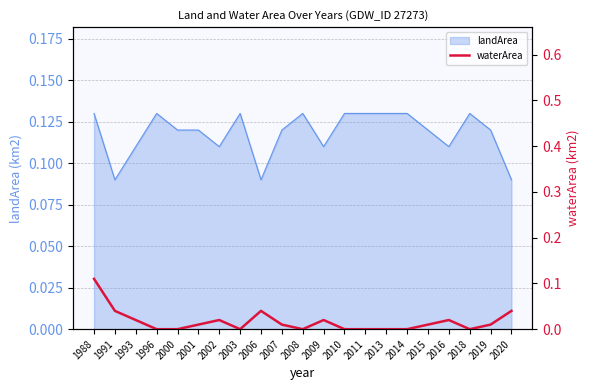

At which category does the chart reach its peak across all series?

1988